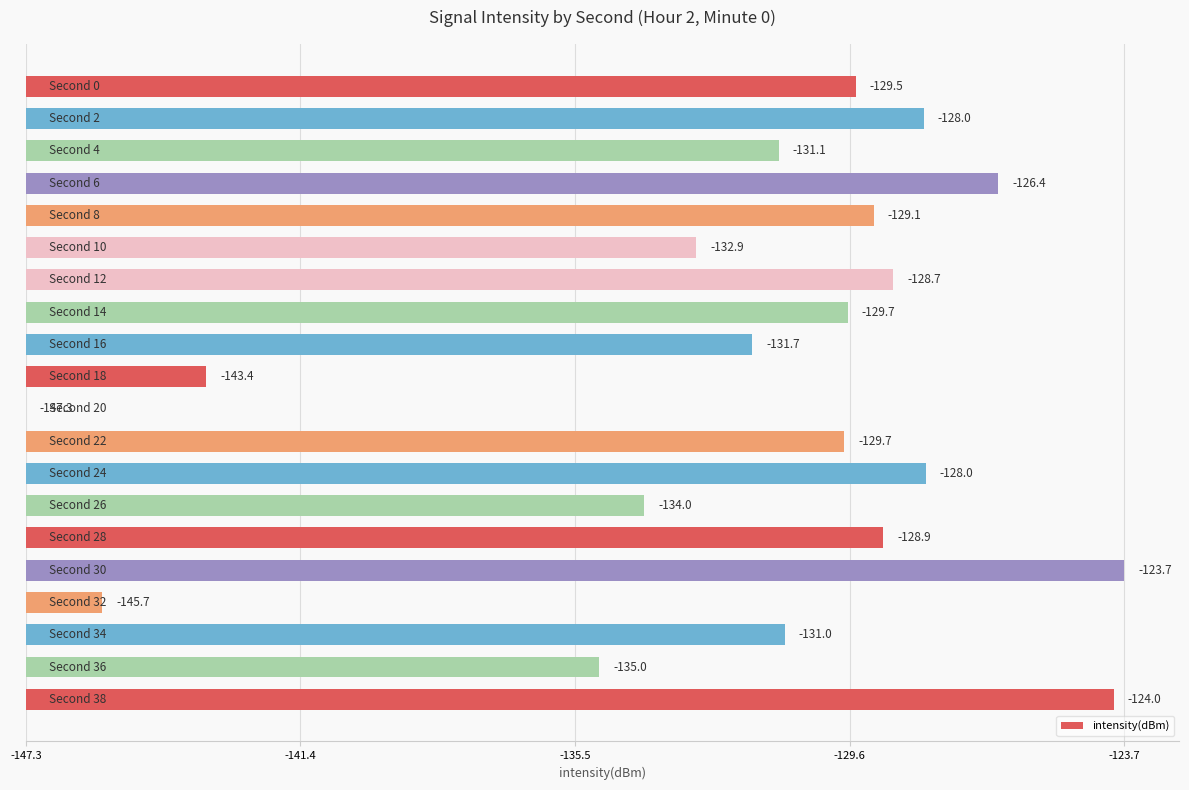

Are the bars horizontal?

Yes